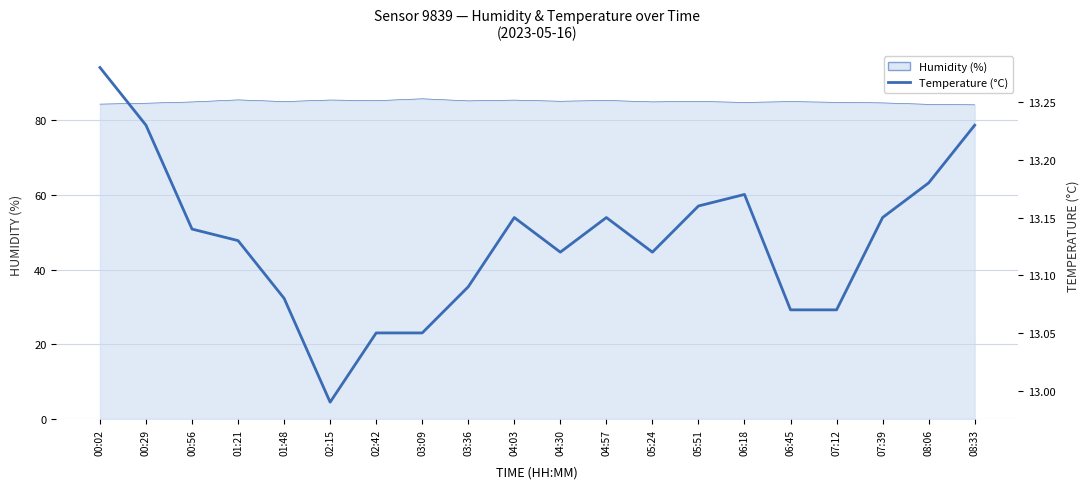

True or false: there are more than 1 points higher than both neighbors.

True